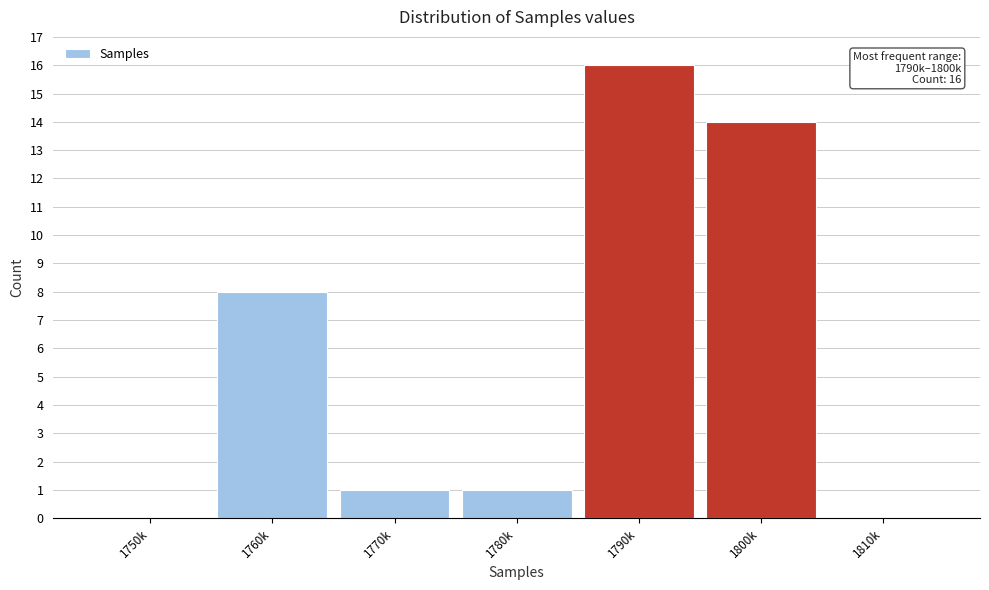

Reading left to right, transcribe all the data shown in this chart.

1750k=0	1760k=8	1770k=1	1780k=1	1790k=16	1800k=14	1810k=0